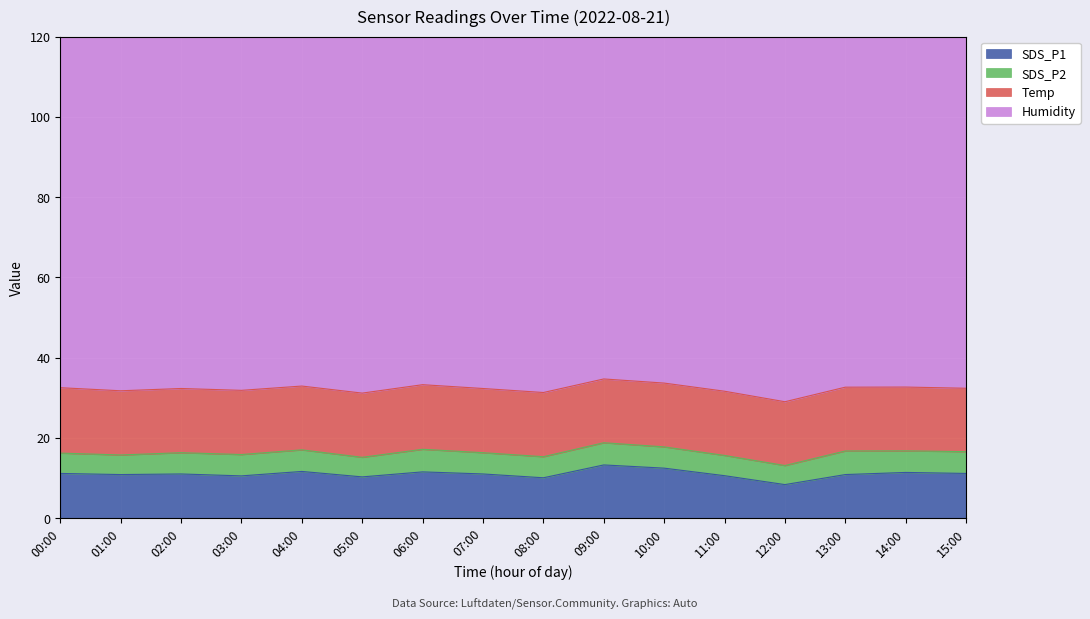

Reading left to right, what are all the values shown in this chart?

SDS_P1: 11.1	10.8	11.0	10.5	11.6	10.3	11.5	11.0	10.1	13.2	12.4	10.6	8.3	10.8	11.4	11.1
SDS_P2: 5.1	4.9	5.3	5.3	5.4	4.9	5.6	5.3	5.2	5.5	5.3	5.0	4.8	5.9	5.4	5.4
Temp: 16.3	16.0	16.0	16.0	15.9	16.0	16.1	16.0	16.0	15.9	15.9	16.0	15.9	15.9	15.9	15.8
Humidity: 99.9	99.9	99.9	99.9	99.9	99.9	99.9	99.9	99.9	99.9	99.9	99.9	99.9	99.9	99.9	99.9